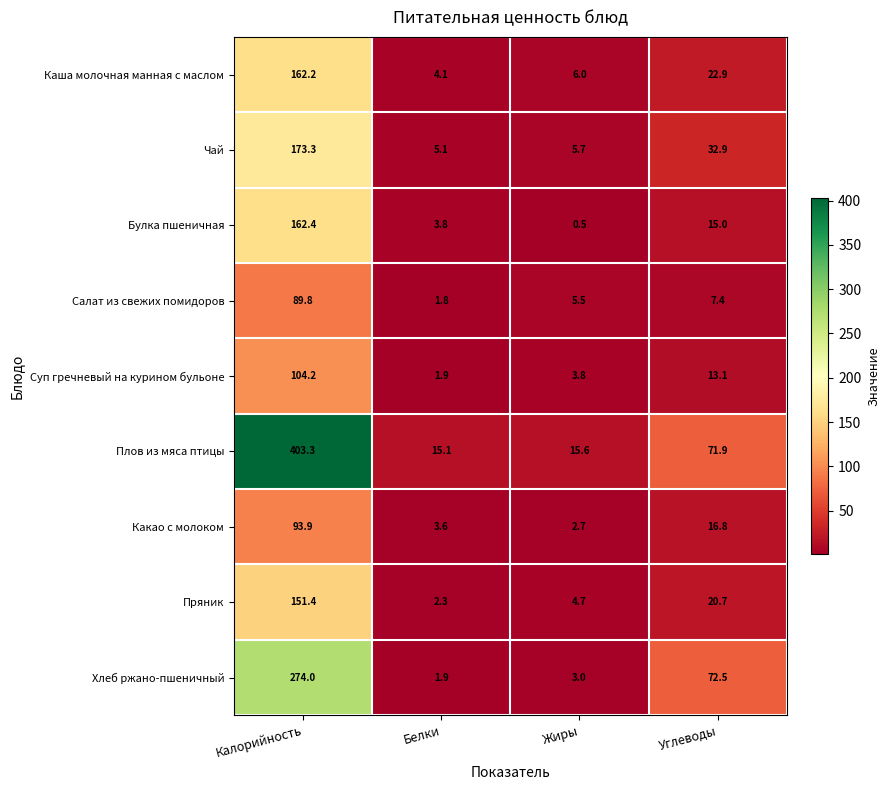

What is the difference between the Булка пшеничная values at Углеводы and Белки?

11.2